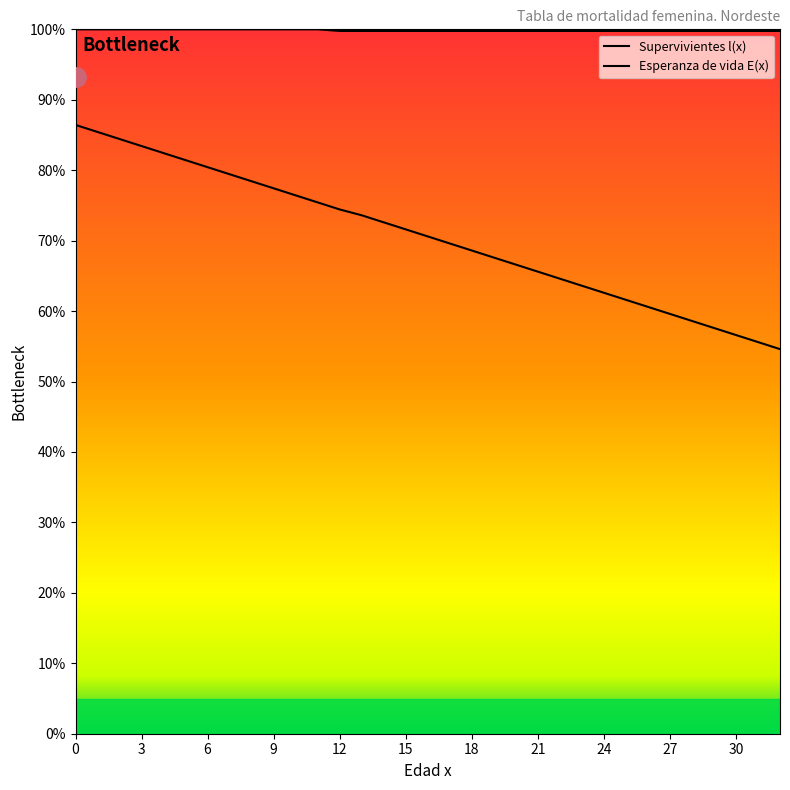

True or false: Esperanza de vida E(x) and Supervivientes l(x) cross at least once.

False